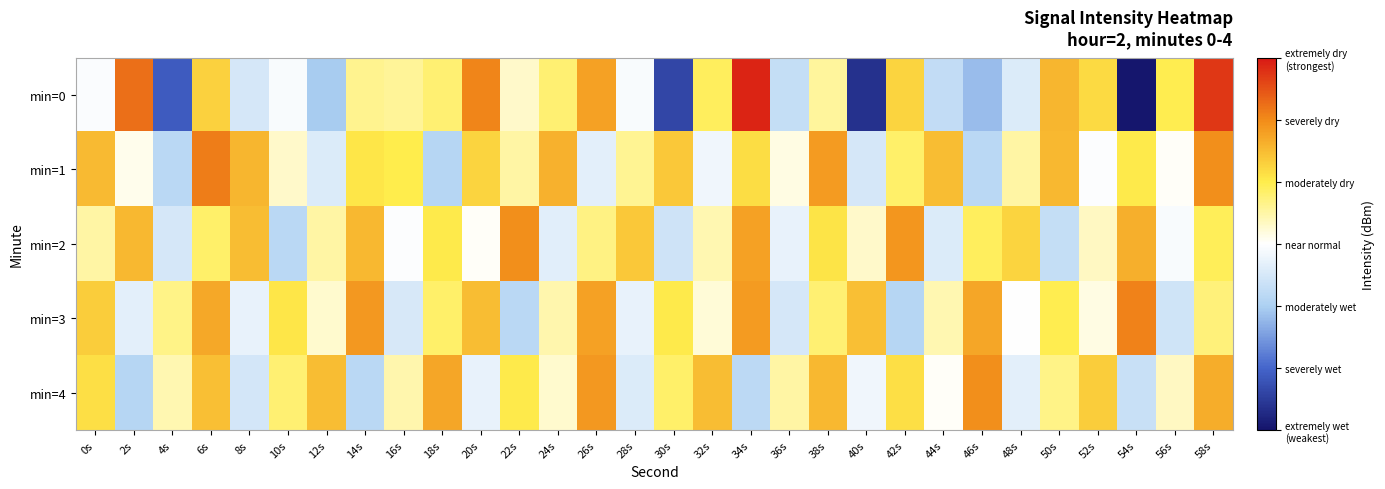

What is the difference between the highest and lowest values at 40s?

13.6